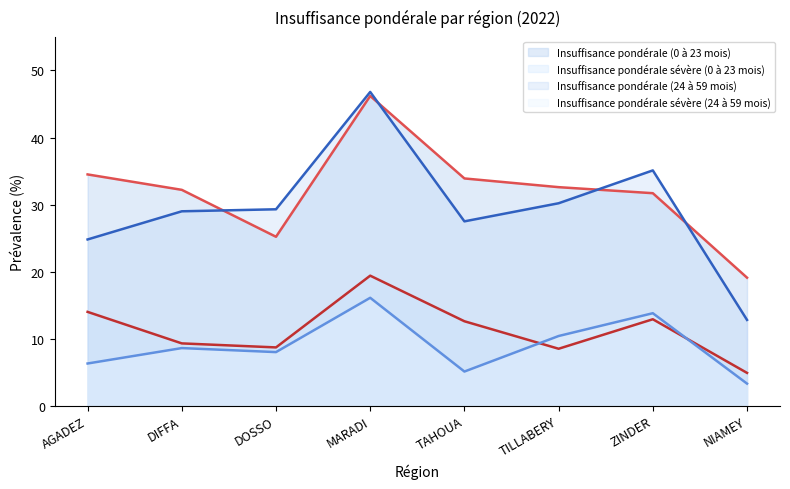

At which category is the sum across all series the highest?

MARADI